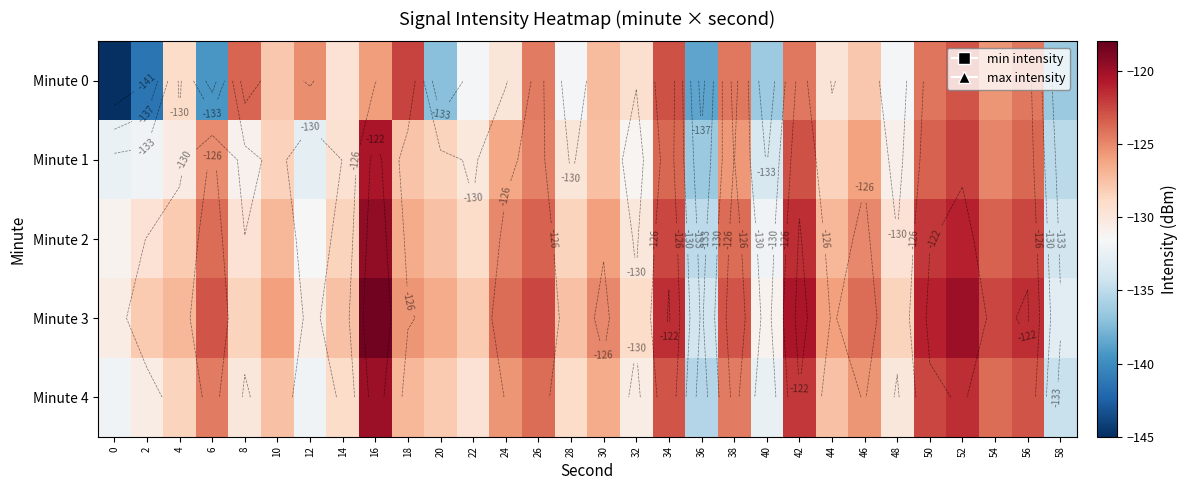

What is the lowest value of the Minute 3 series?

-134.0